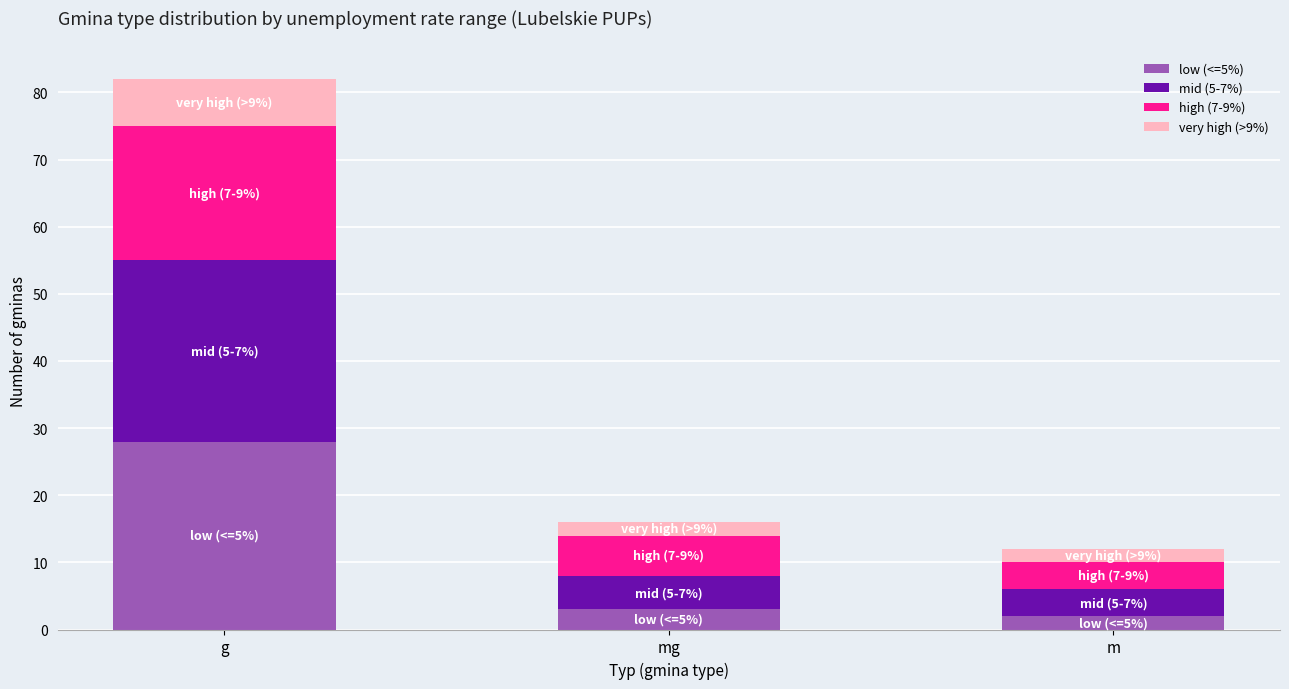

Is it true that low (<=5%) equals 2 at m?

True